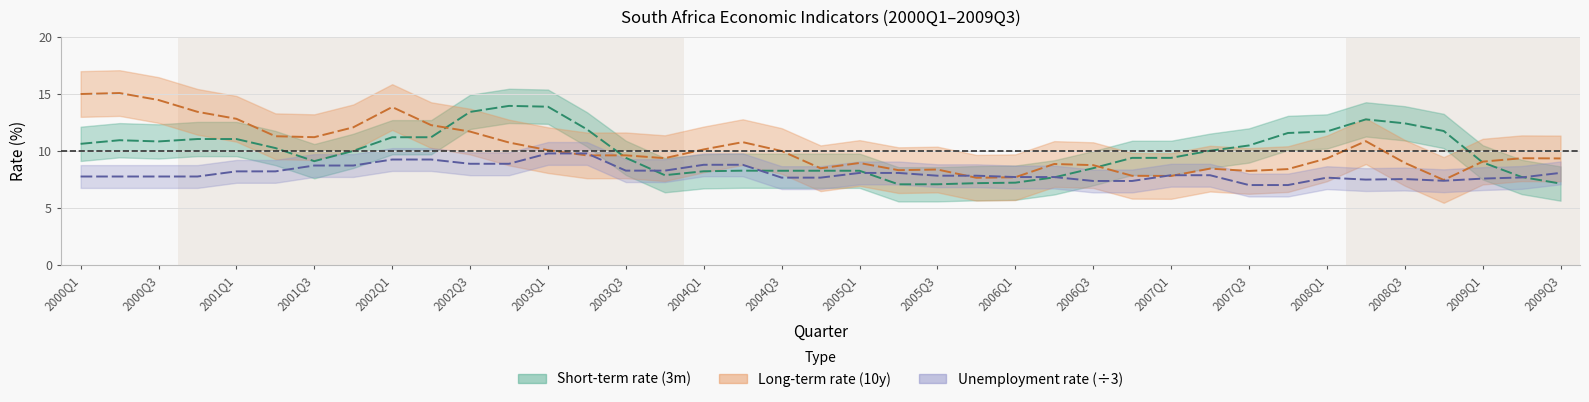

Which series ends up on top after the final intersection of short_term and long_term?

long_term